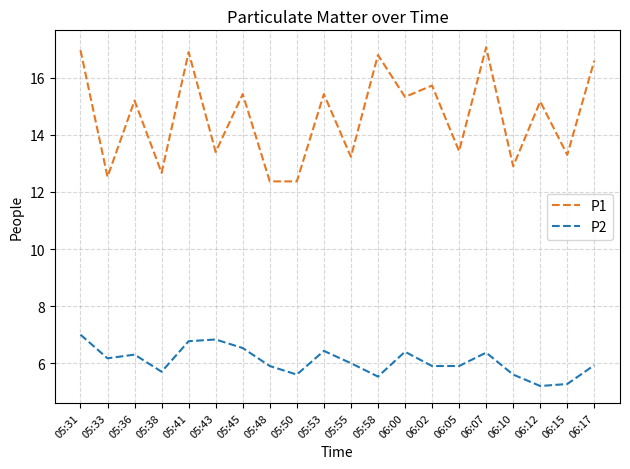

What is the lowest value of the P1 series?

12.4